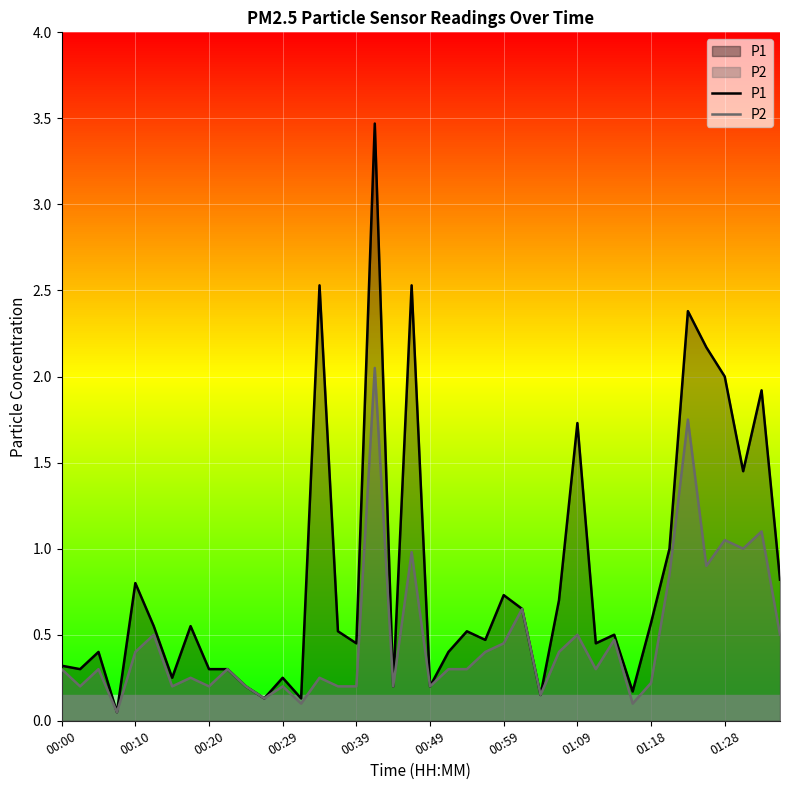

At 22, list the series in order from largest to smallest.

P1, P2